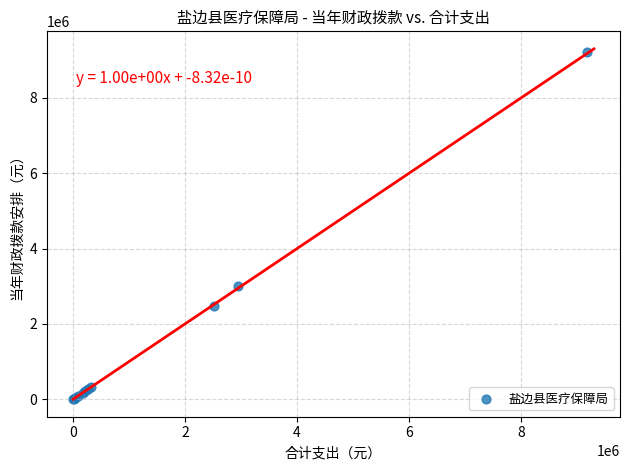

What Y value in the scatter plot is closest to 4614580?

3002970.8